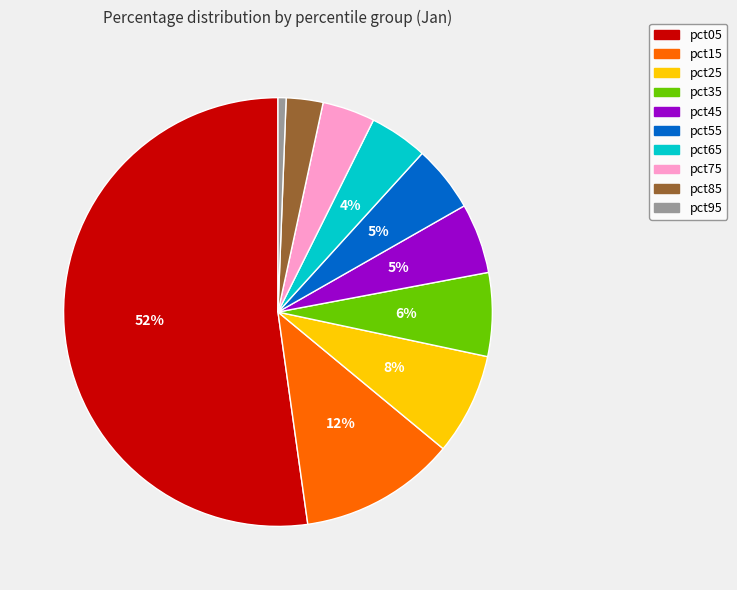

What is the largest slice in the pie chart?

pct05